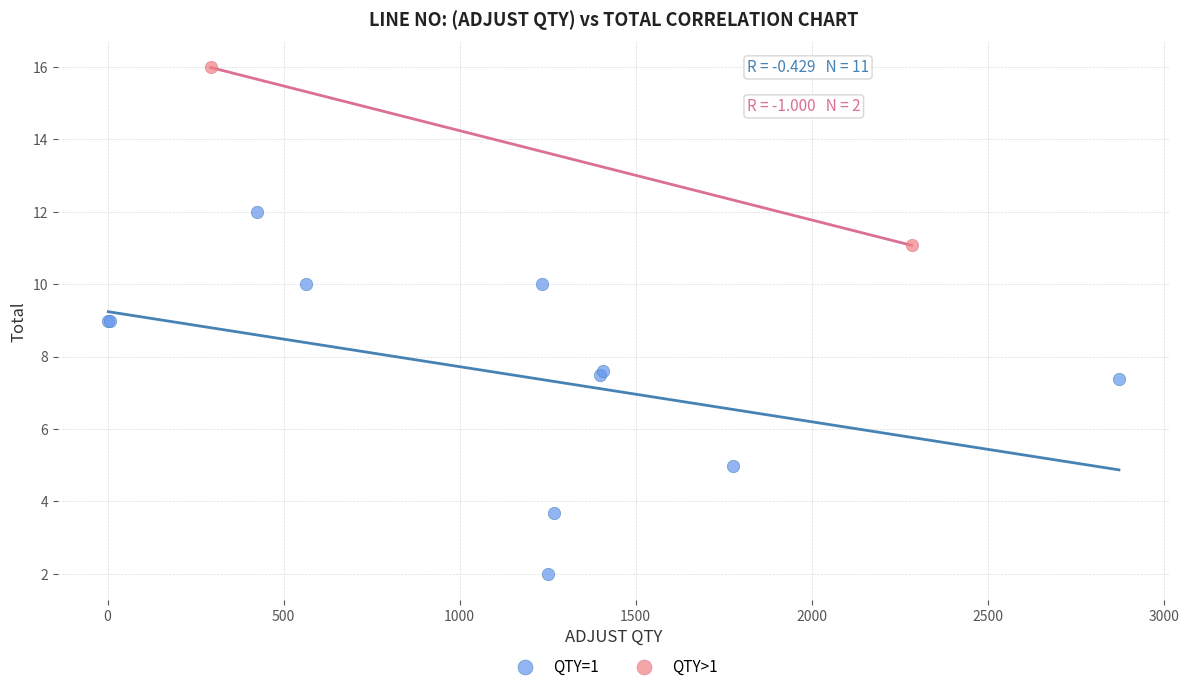

What are all the series names shown in the legend?

QTY=1, QTY>1